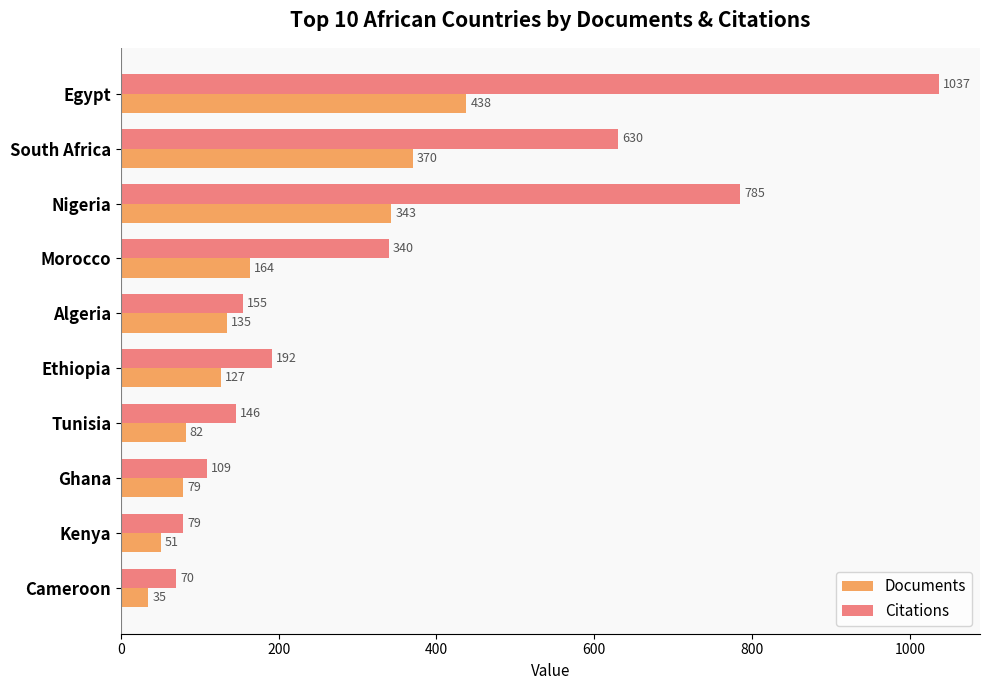

Which series has the widest spread of values?

Citations